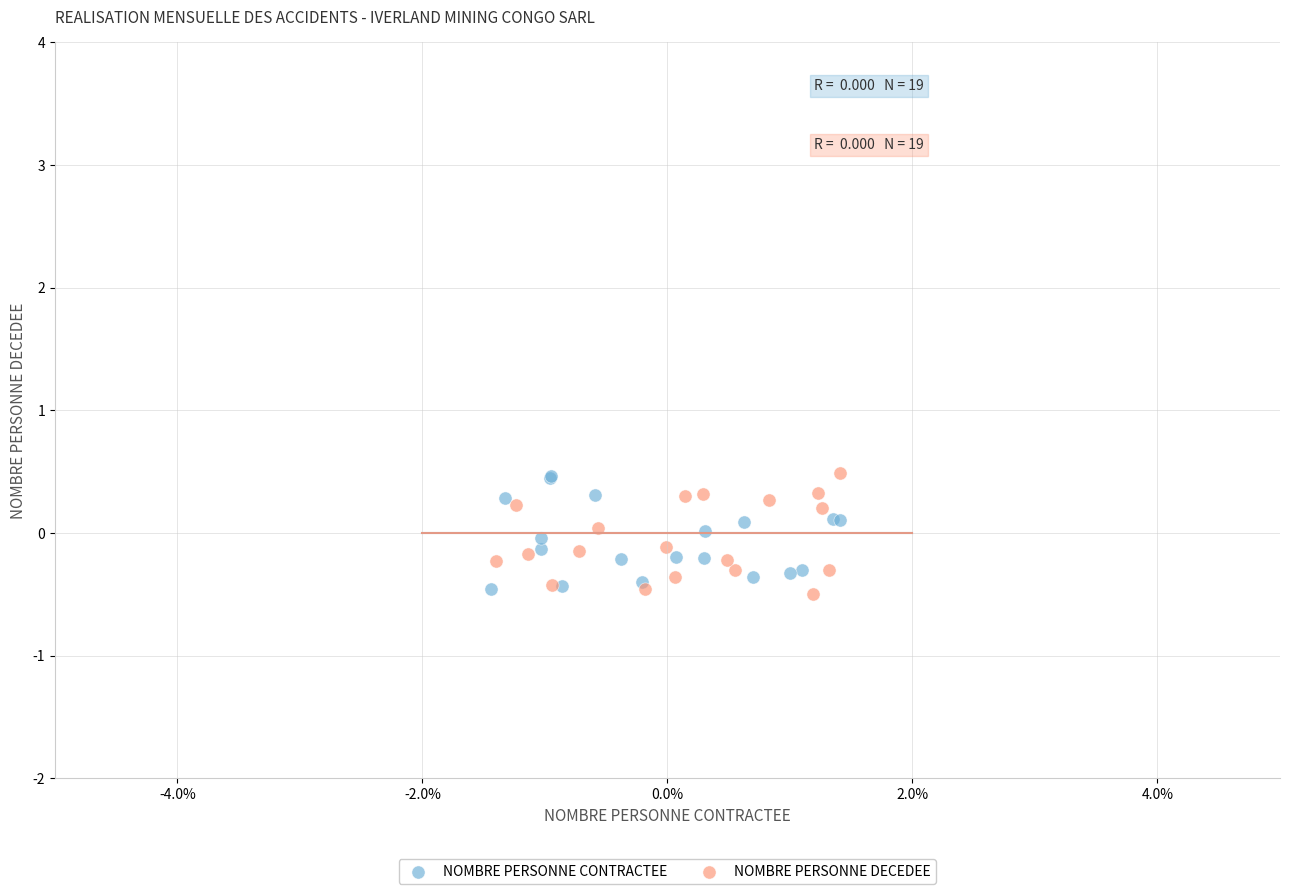

What are all the series names shown in the legend?

NOMBRE PERSONNE CONTRACTEE, NOMBRE PERSONNE DECEDEE